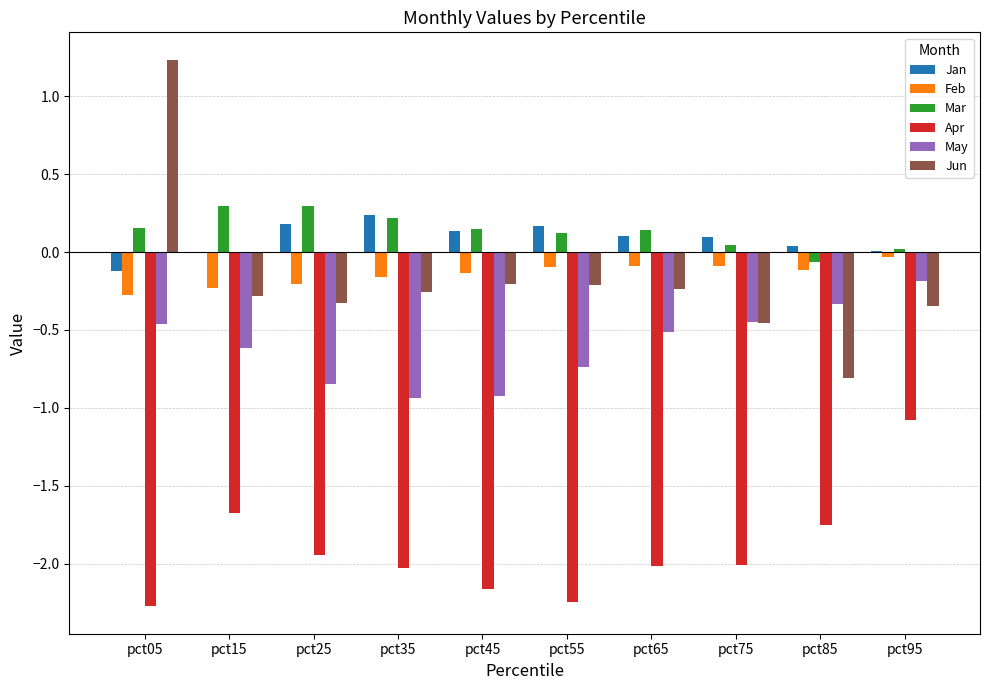

At which label is Apr closest to -1?

pct95